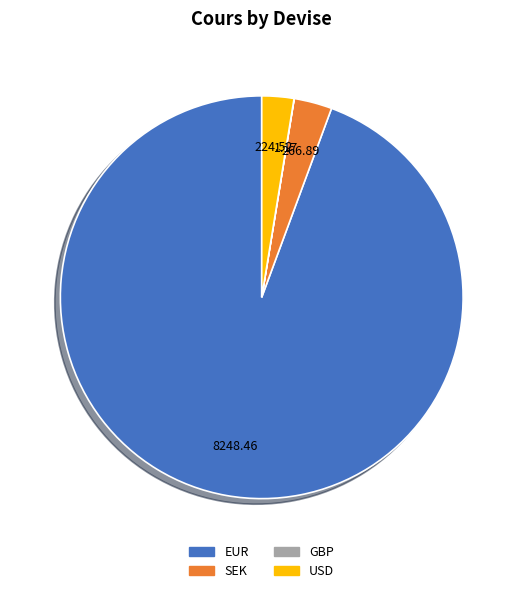

What is the ratio of the value at USD to the value at SEK?

0.8